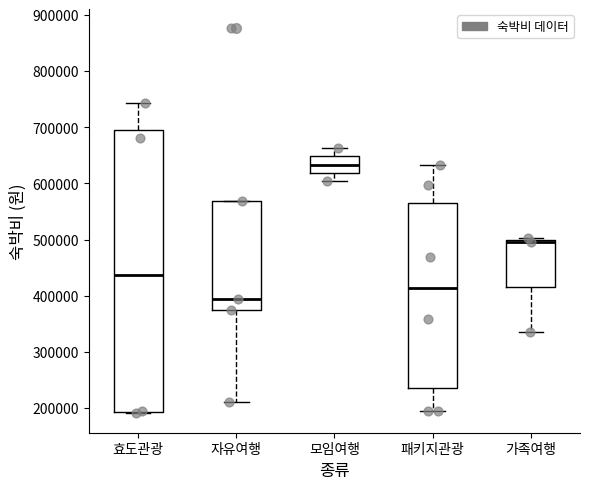

Reading left to right, transcribe this box plot: for each box, give where its median line is, the range the box spans, and where its two whiskers end, as read against the y-axis. The values are not printed on the chart, so give them approximately, as read against the axis.

효도관광: median 440000, box 190000 to 700000, whiskers 190000 to 740000
자유여행: median 390000, box 380000 to 570000, whiskers 210000 to 570000
모임여행: median 630000, box 620000 to 650000, whiskers 600000 to 660000
패키지관광: median 410000, box 240000 to 570000, whiskers 190000 to 630000
가족여행: median 500000 (just below the box's upper edge), box 420000 to 500000, whiskers 340000 to 500000 (just above the box's upper edge)